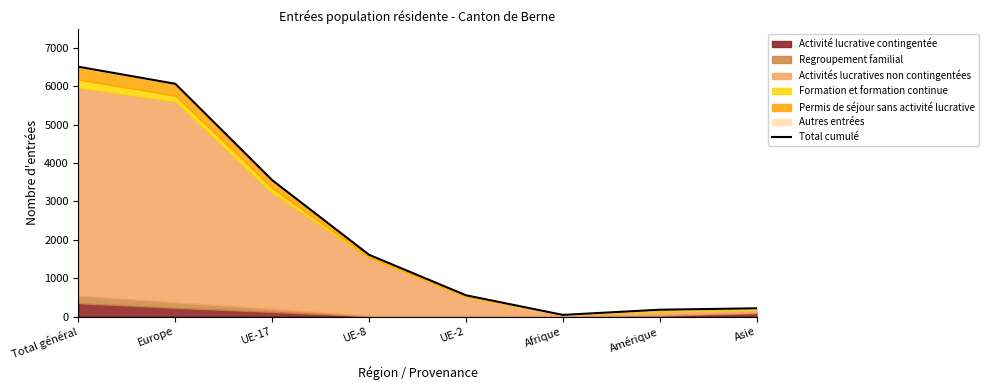

True or false: the data has more than 1 interior local peaks.

False